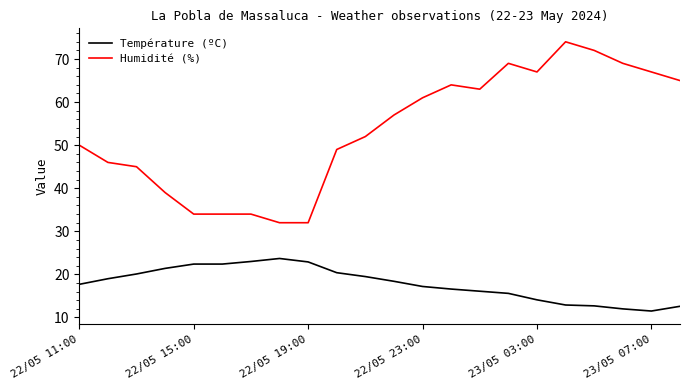

What is the difference between the maximum and minimum values in the Température (ºC) series?

12.2